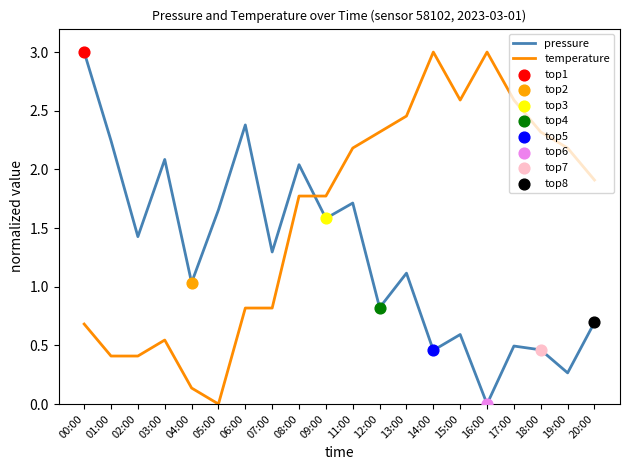

Which series changed the most between 09:00 and 17:00?

pressure